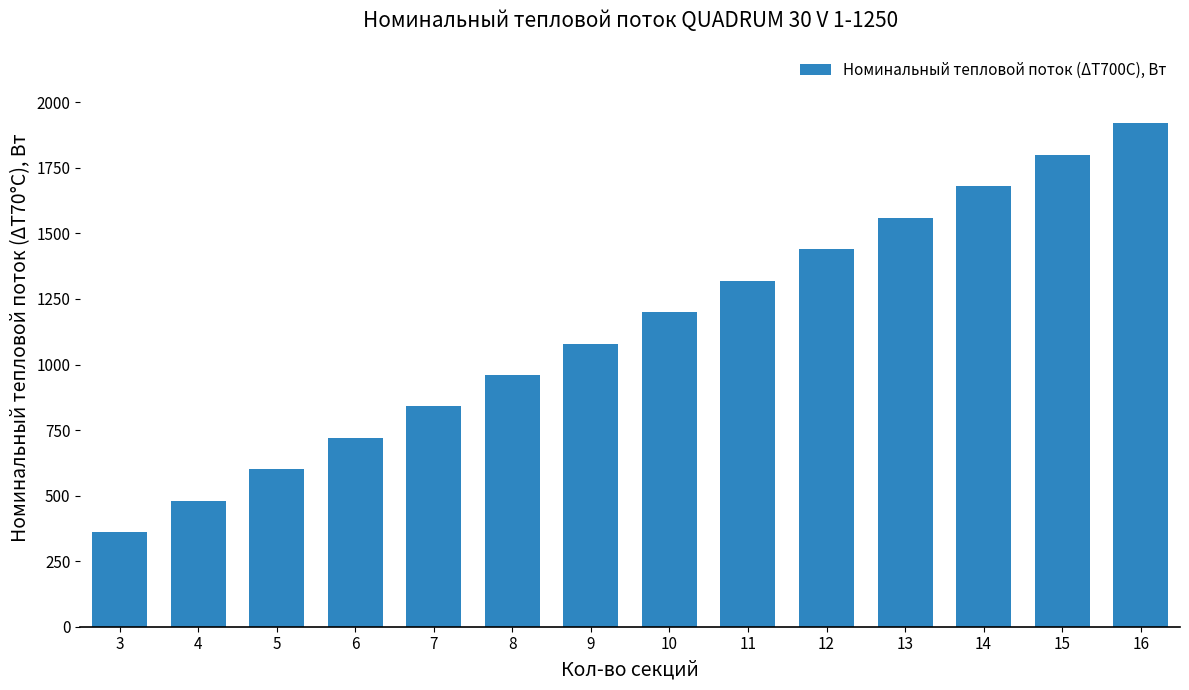

Which has a higher value, 4 or 11?

11